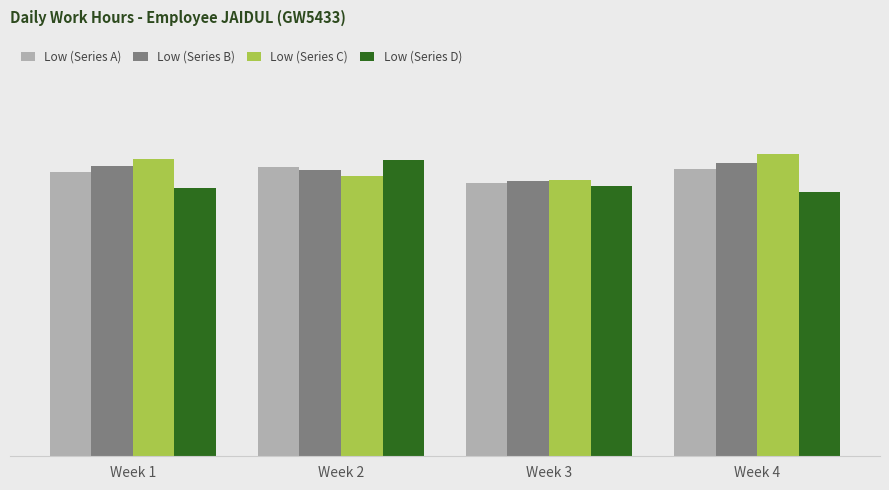

The Low (Series A) series shows 11.5 at Week 2. True or false?

True